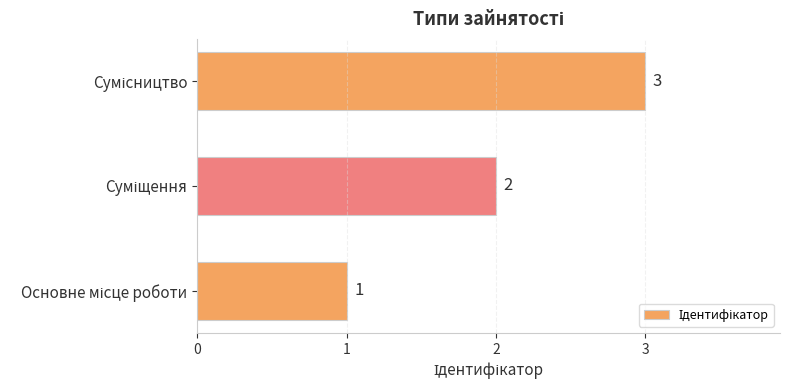

How many distinct data groups are displayed?

1